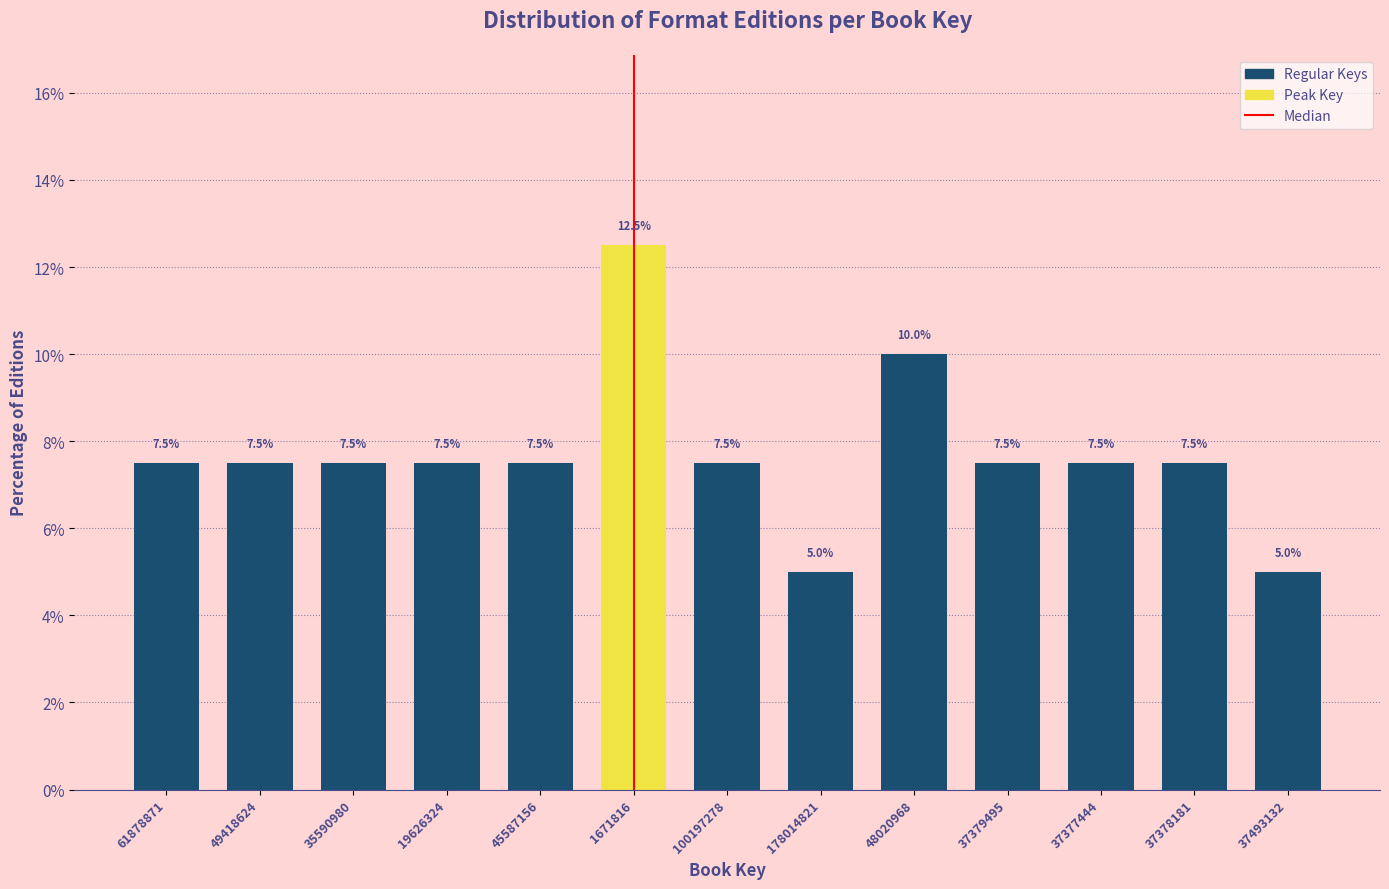

Reading left to right, list all the values displayed in this chart.

7.5	7.5	7.5	7.5	7.5	12.5	7.5	5.0	10.0	7.5	7.5	7.5	5.0